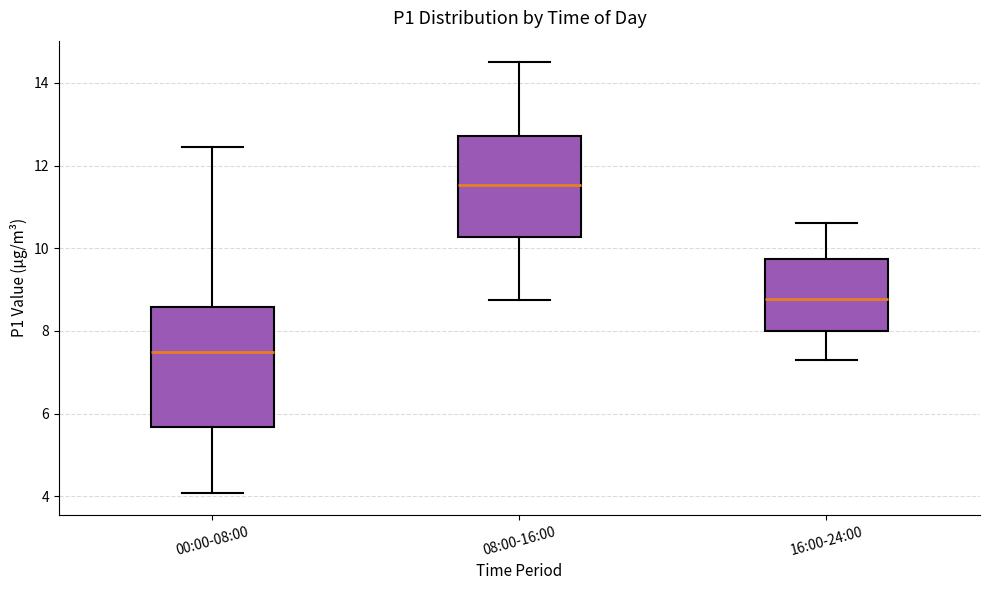

Where does the median line of the box for 00:00-08:00 sit on the y-axis? The values are not printed on the chart, so give them approximately, as read against the axis.

7.6